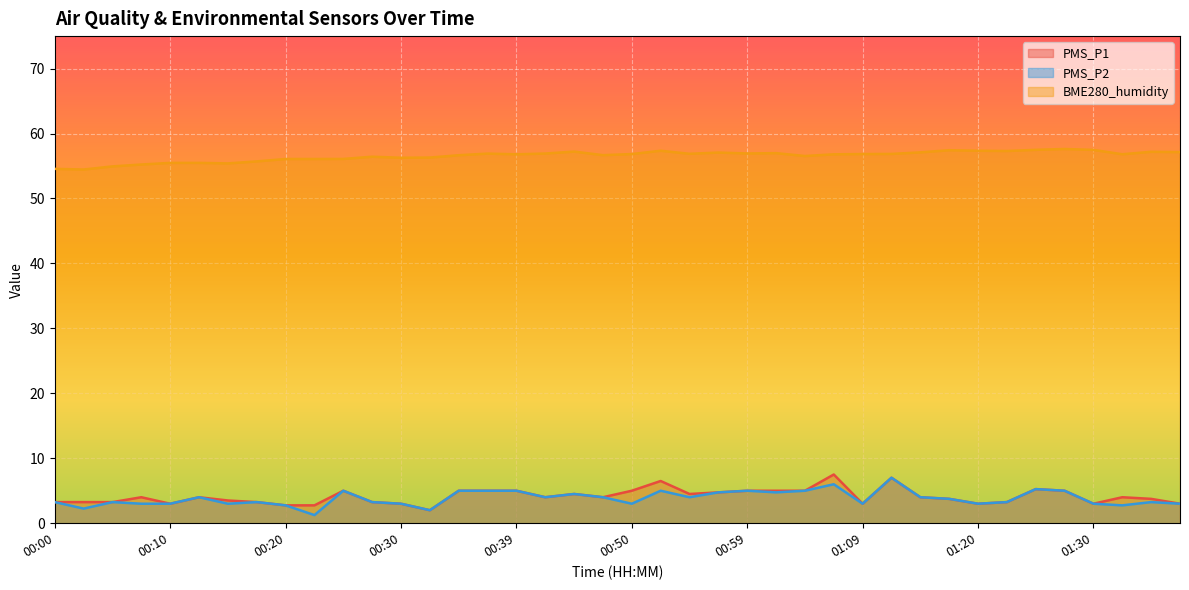

Which label corresponds to the smallest value in the chart?

00:22